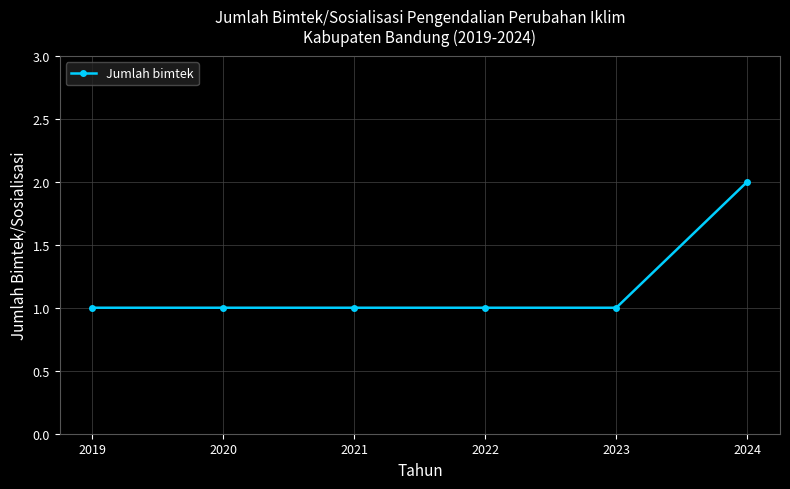

Reading right to left, what are all the values shown in this chart?

2024=2	2023=1	2022=1	2021=1	2020=1	2019=1